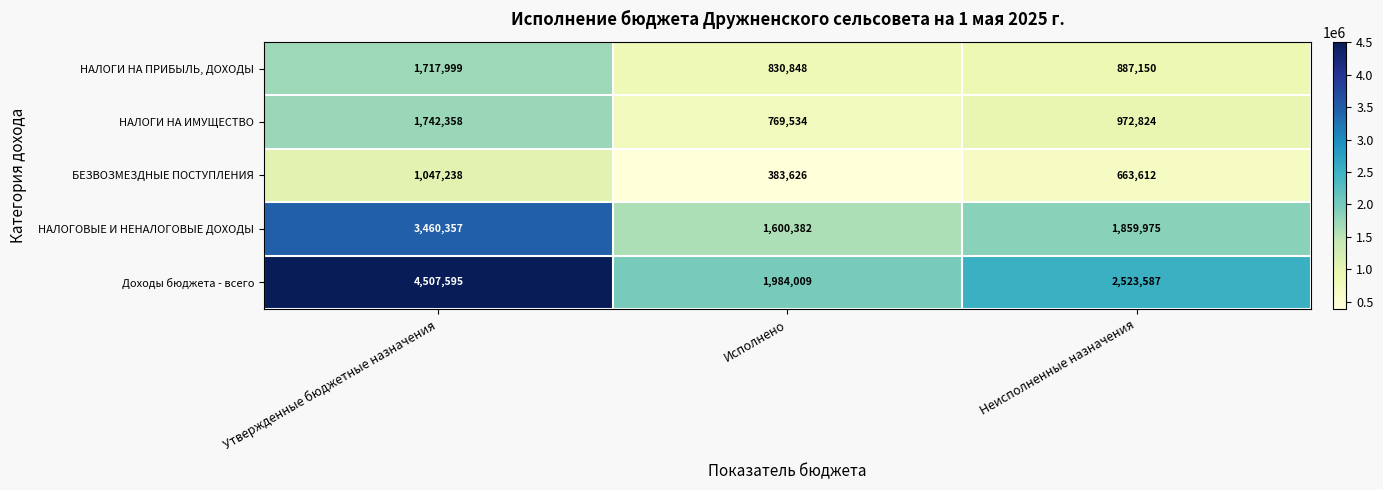

Rank the series at Исполнено from highest to lowest value.

Доходы бюджета - всего, НАЛОГОВЫЕ И НЕНАЛОГОВЫЕ ДОХОДЫ, НАЛОГИ НА ПРИБЫЛЬ, ДОХОДЫ, НАЛОГИ НА ИМУЩЕСТВО, БЕЗВОЗМЕЗДНЫЕ ПОСТУПЛЕНИЯ